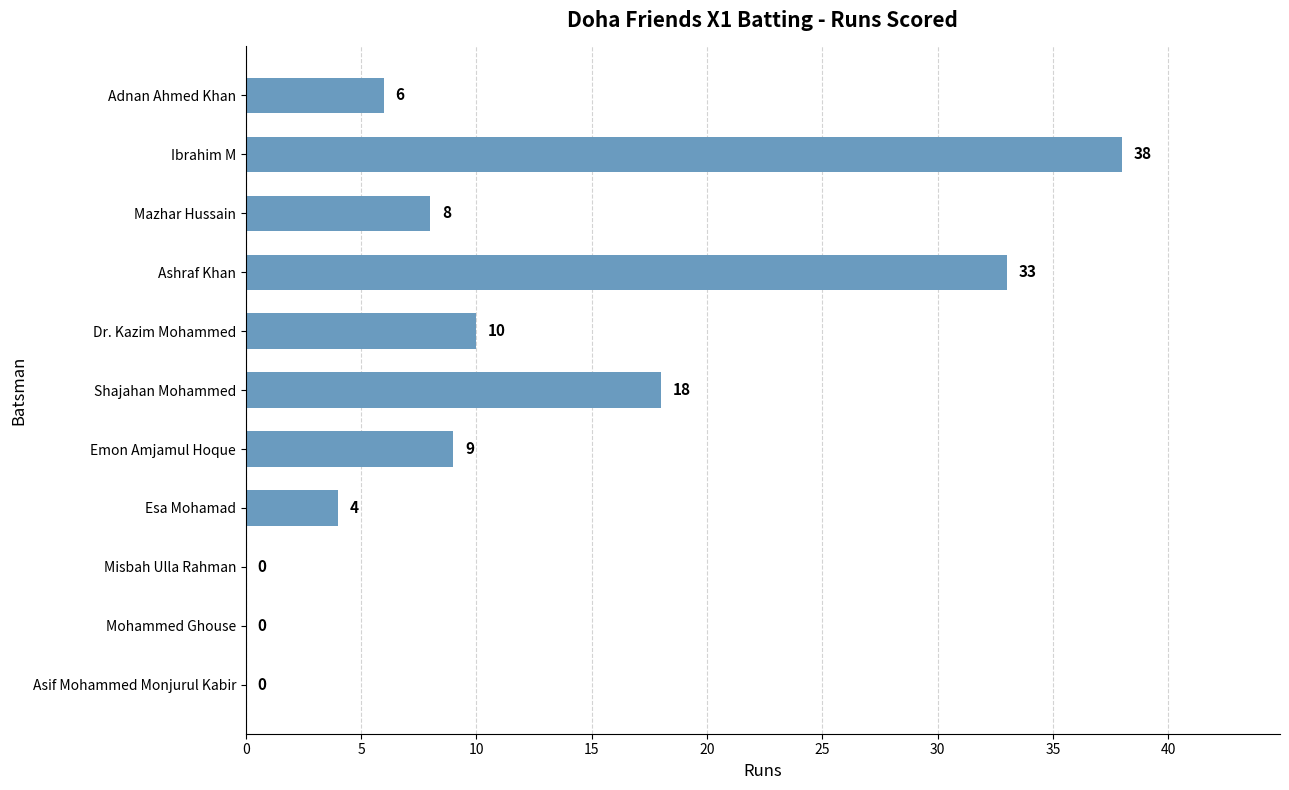

Between Adnan Ahmed Khan and Shajahan Mohammed, which is larger?

Shajahan Mohammed